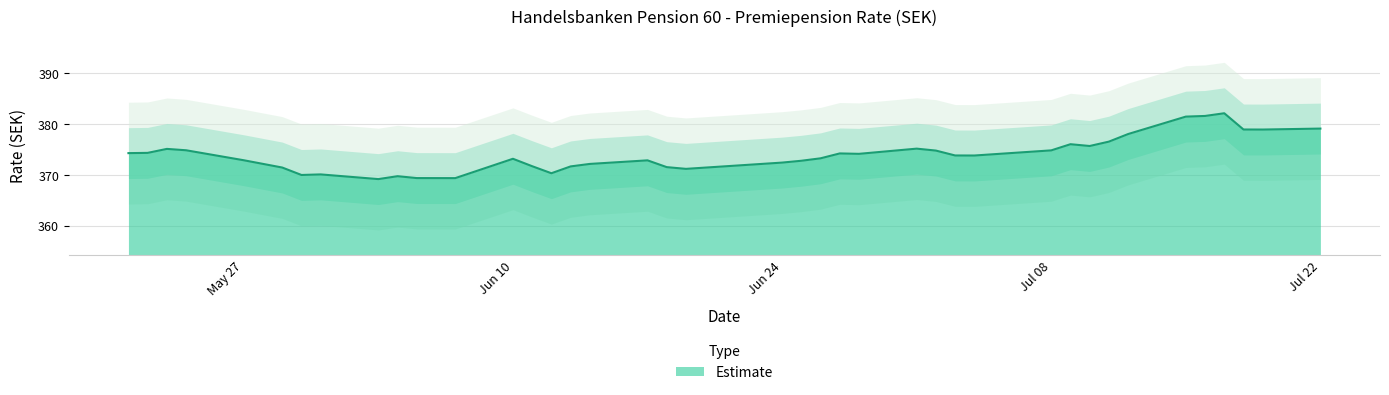

Between 22.07.2024 and 15.07.2024, which is larger?

15.07.2024